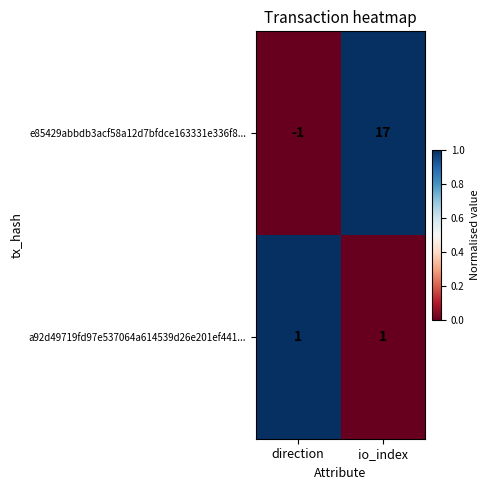

How many categories are shown in the chart?

2